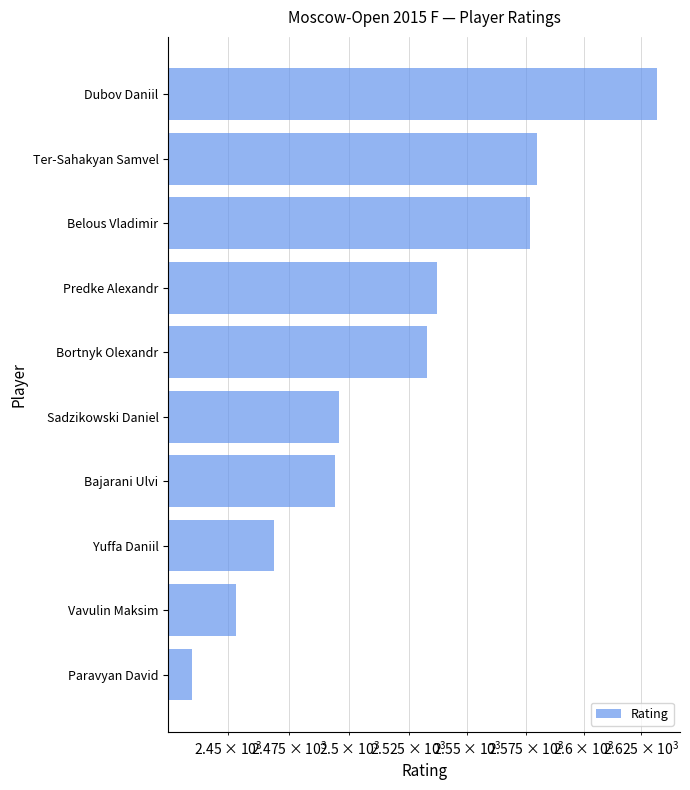

Does the chart contain any negative values?

No